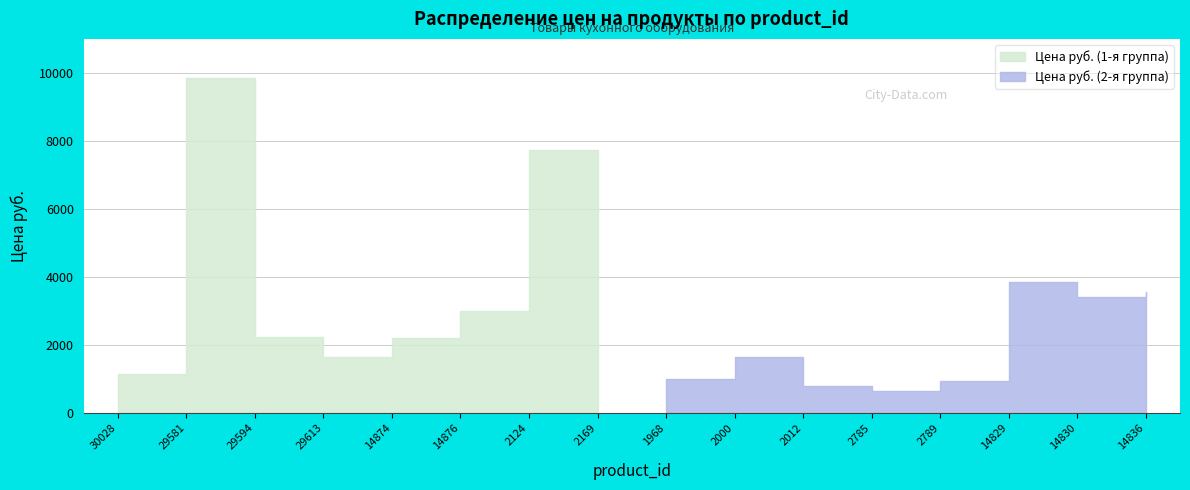

How many values are below 2212?

8